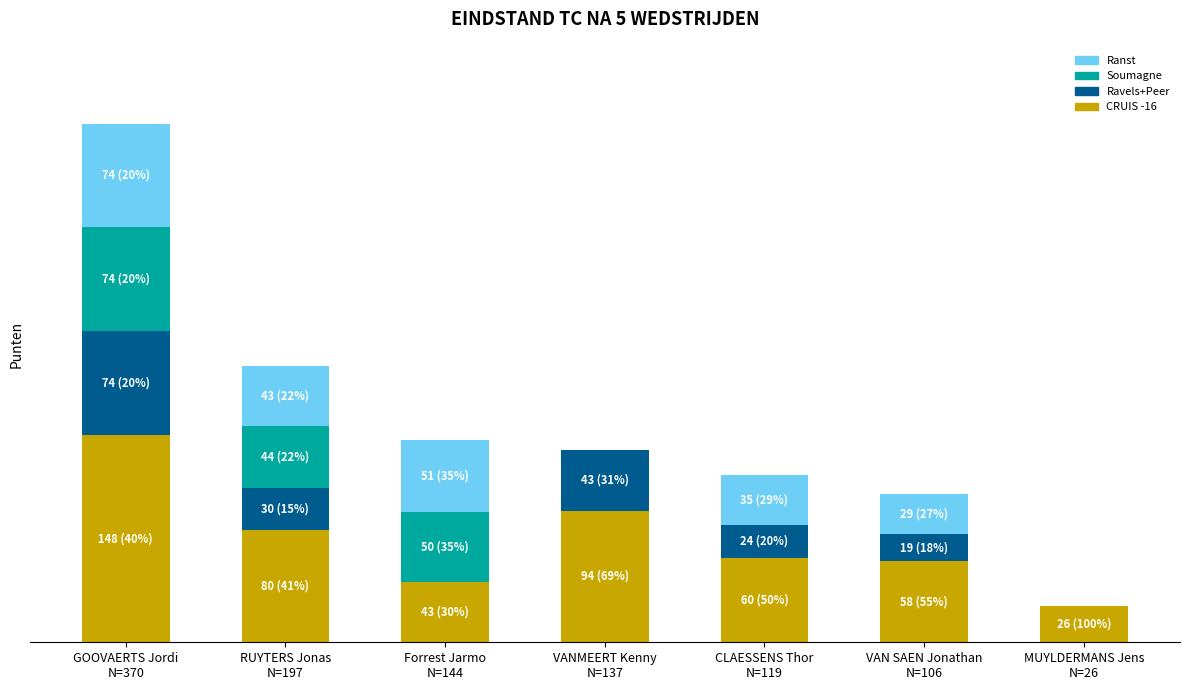

Which has a higher value, GOOVAERTS Jordi
N=370 or VAN SAEN Jonathan
N=106?

GOOVAERTS Jordi
N=370